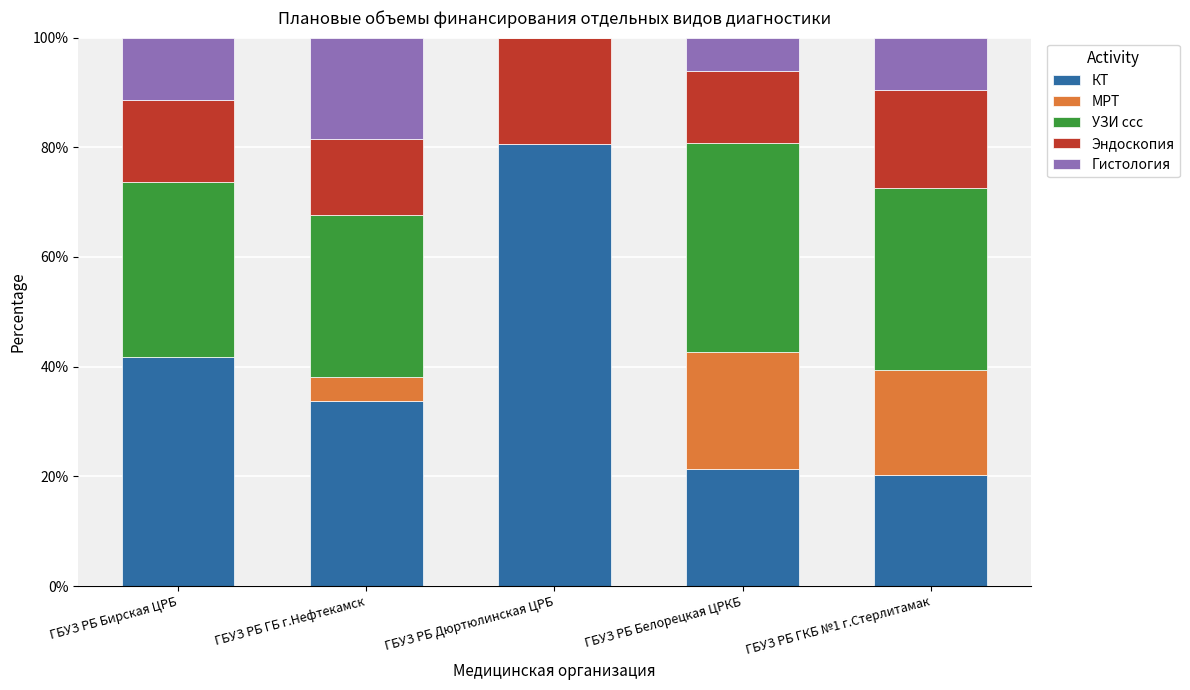

What is the approximate value of КТ at ГБУЗ РБ Белорецкая ЦРКБ?

21.3